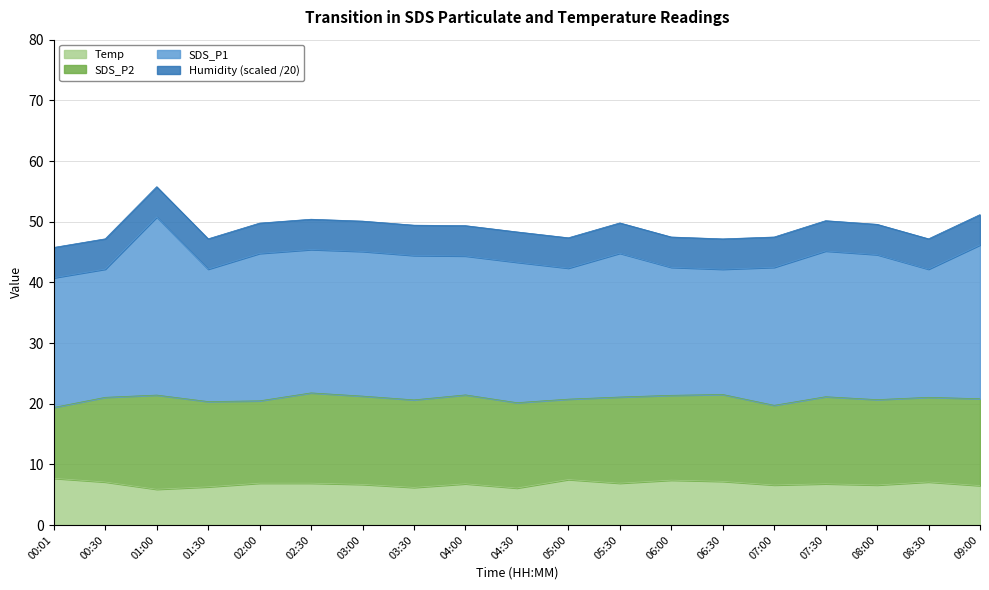

The SDS_P2 series shows 14.6 at 03:00. True or false?

True